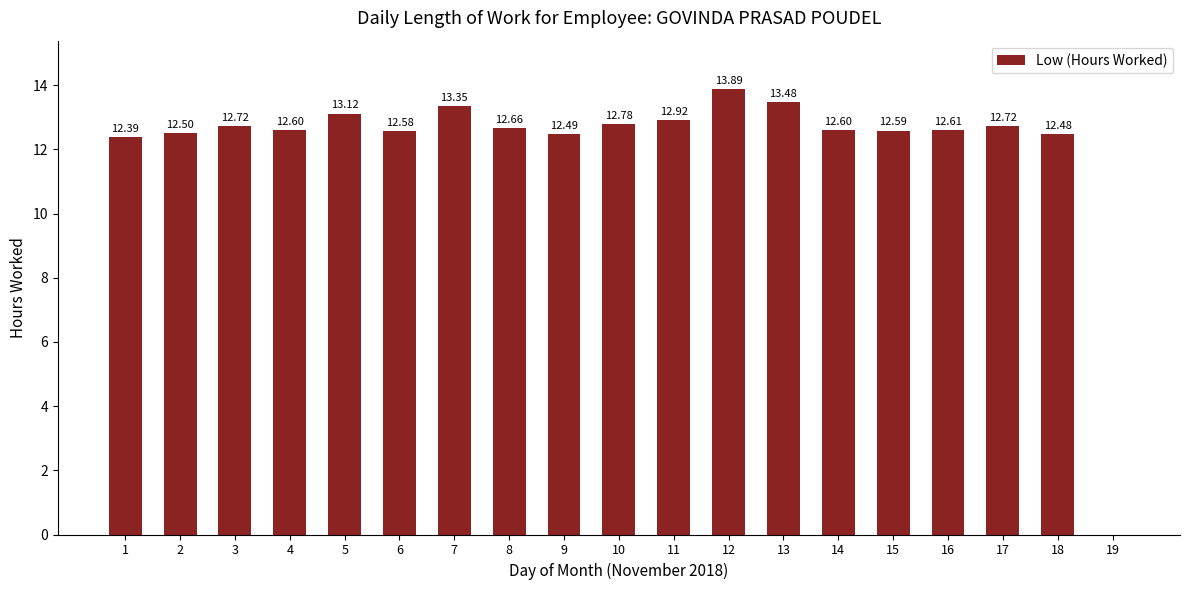

What is the sum of all values?

230.5